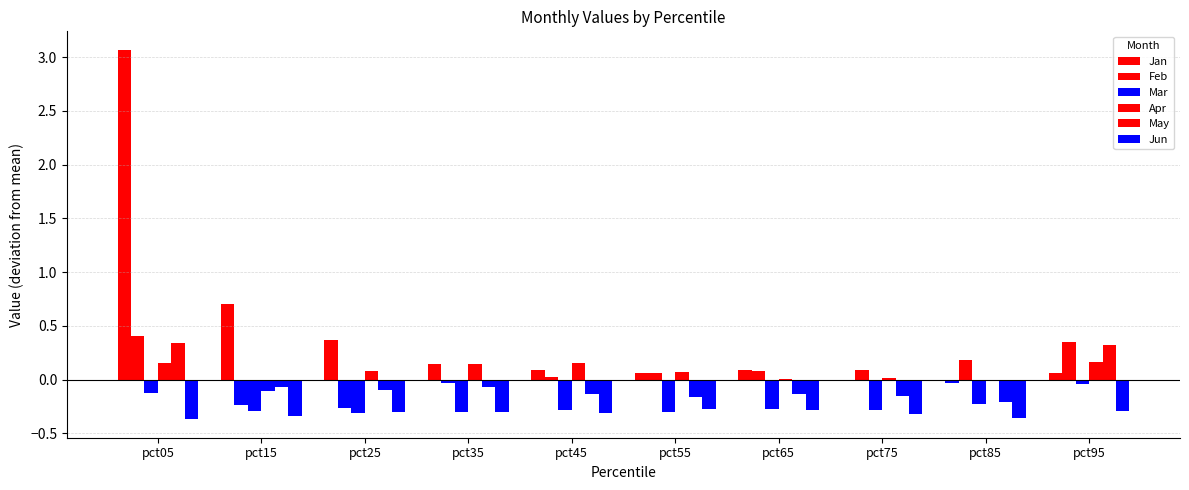

Are the bars horizontal?

No